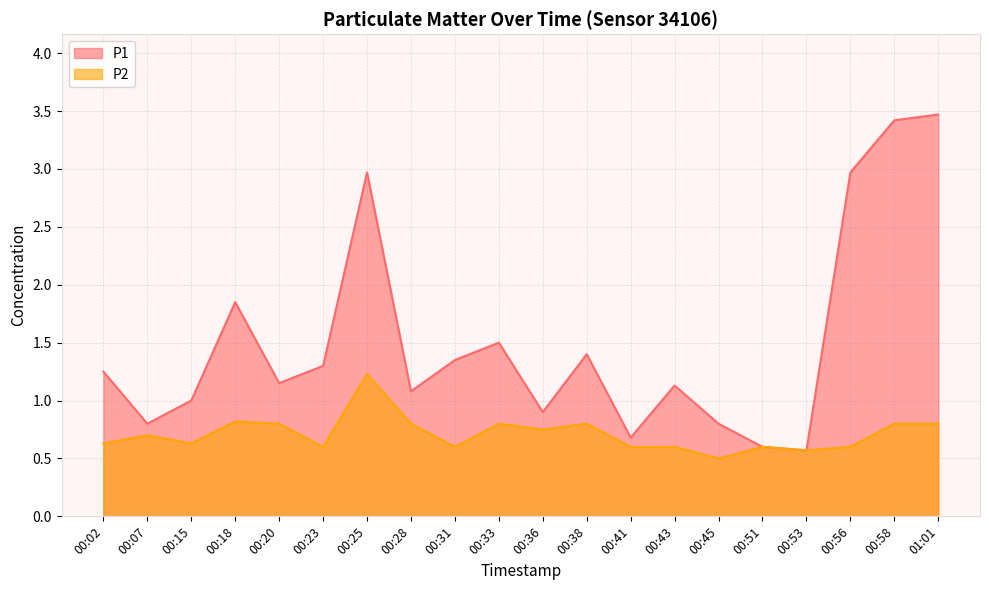

What is the spread (max minus min) of values at 00:45?

0.3